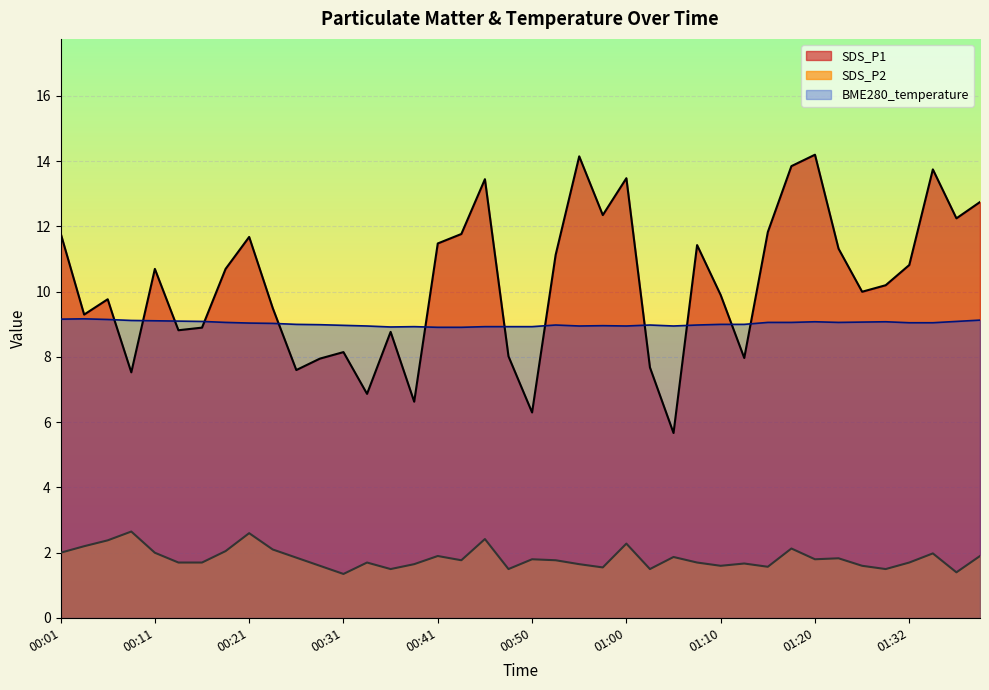

At which category does SDS_P1 reach its first local valley?

00:04